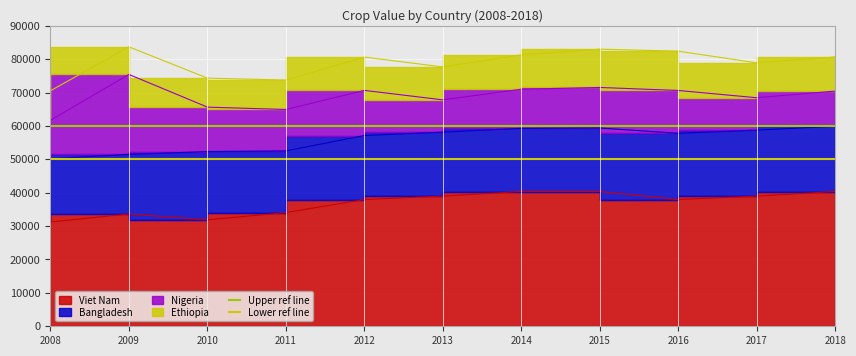

At which category does the chart reach its minimum across all series?

2008